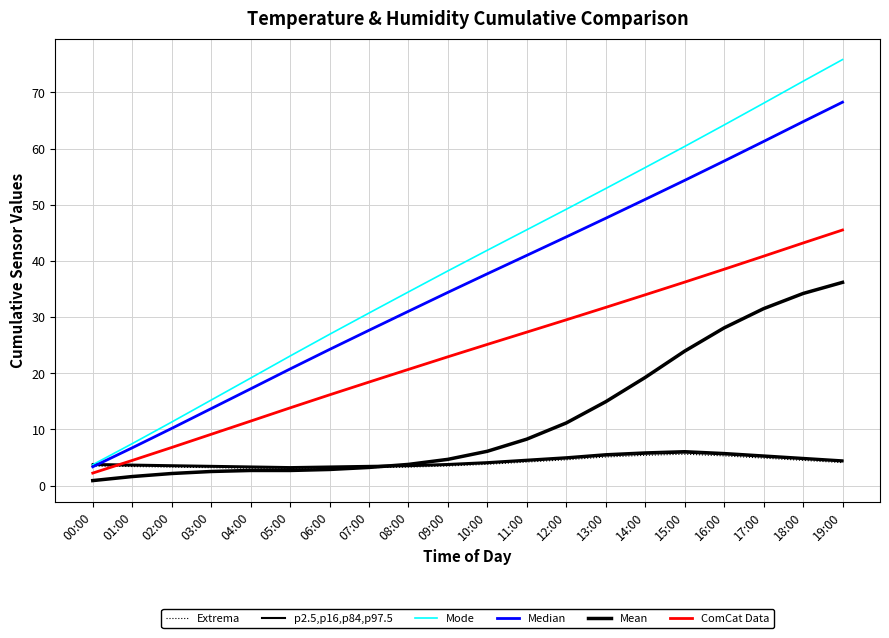

At which category is the sum across all series the highest?

19:00